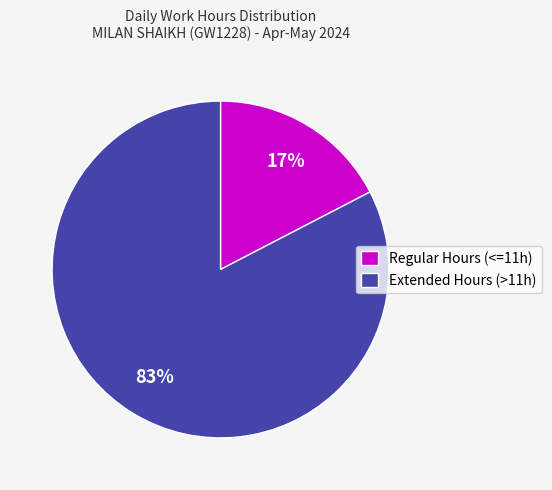

What is the largest slice in the pie chart?

Extended Hours (>11h)